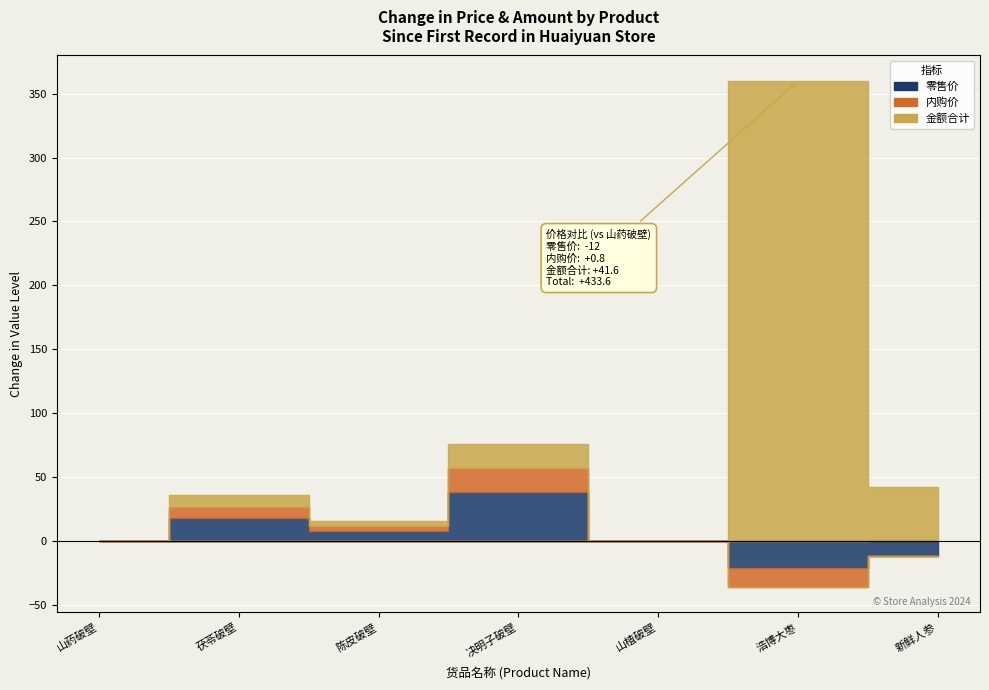

Which series has the largest total across all categories?

金额合计